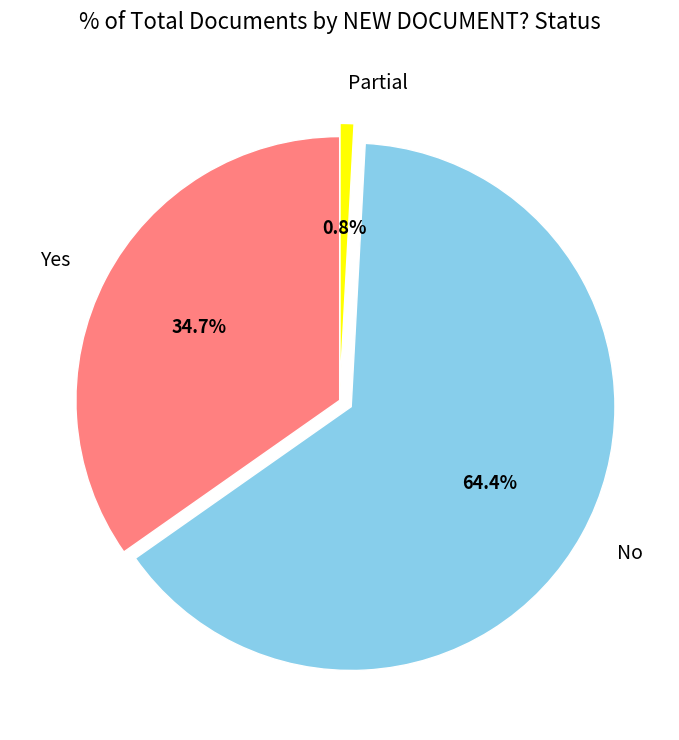

Which category has the biggest portion of the pie?

No